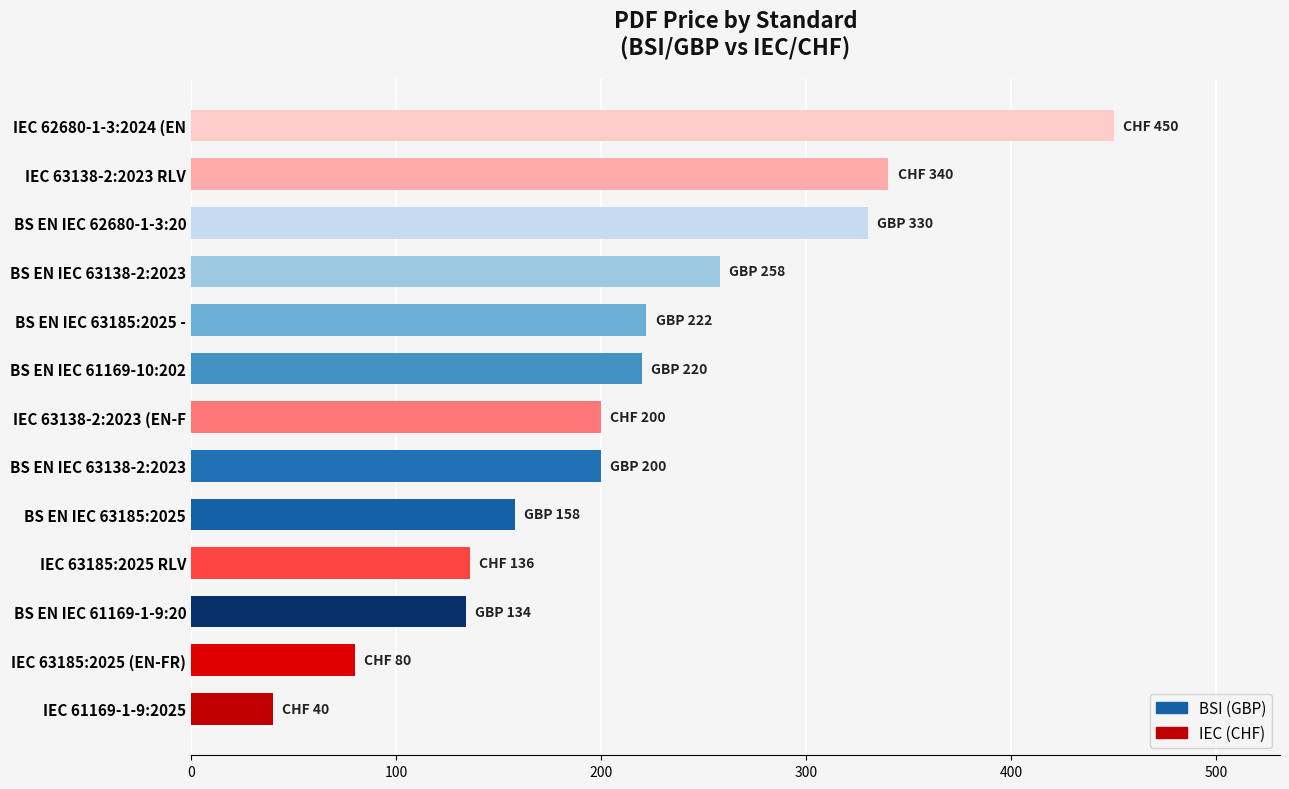

How many values are below 200?

5